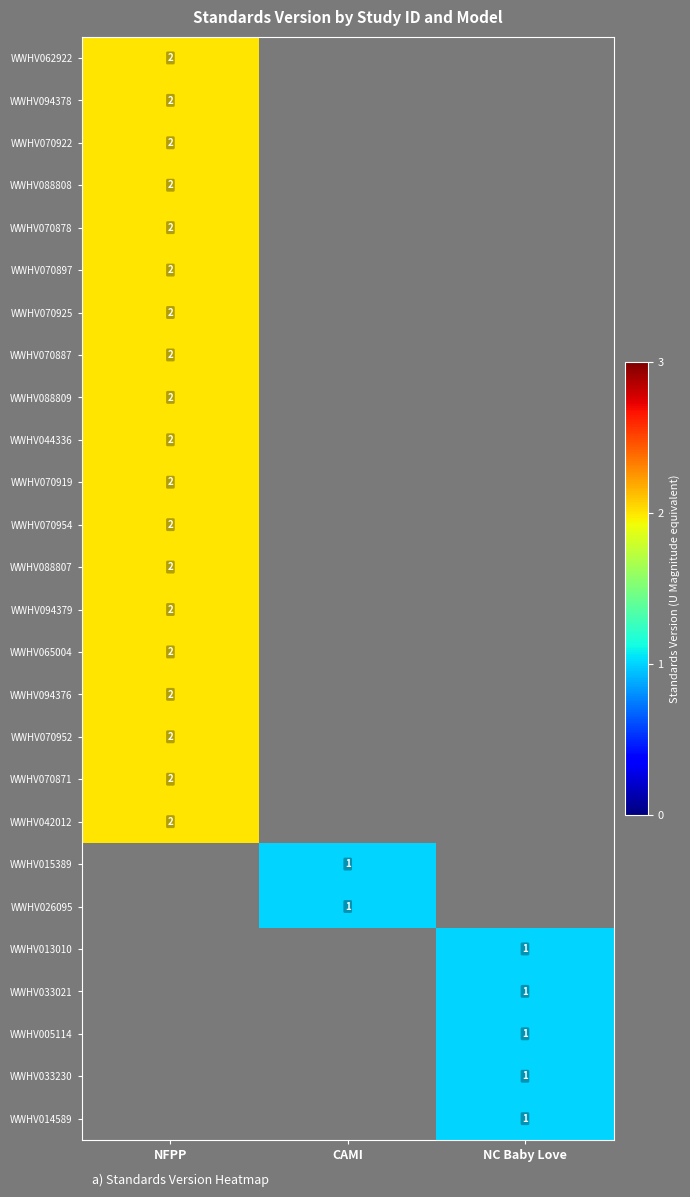

The value of WWHV070897 at NFPP is 1. True or false?

False